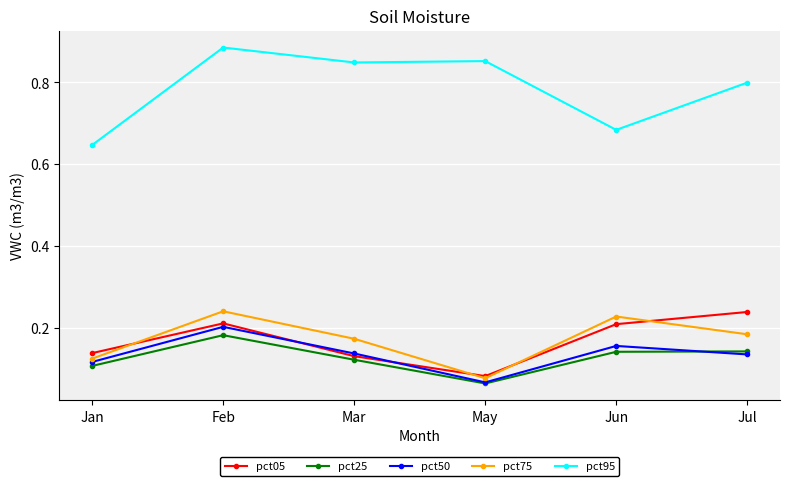

At which category does the chart reach its minimum across all series?

May